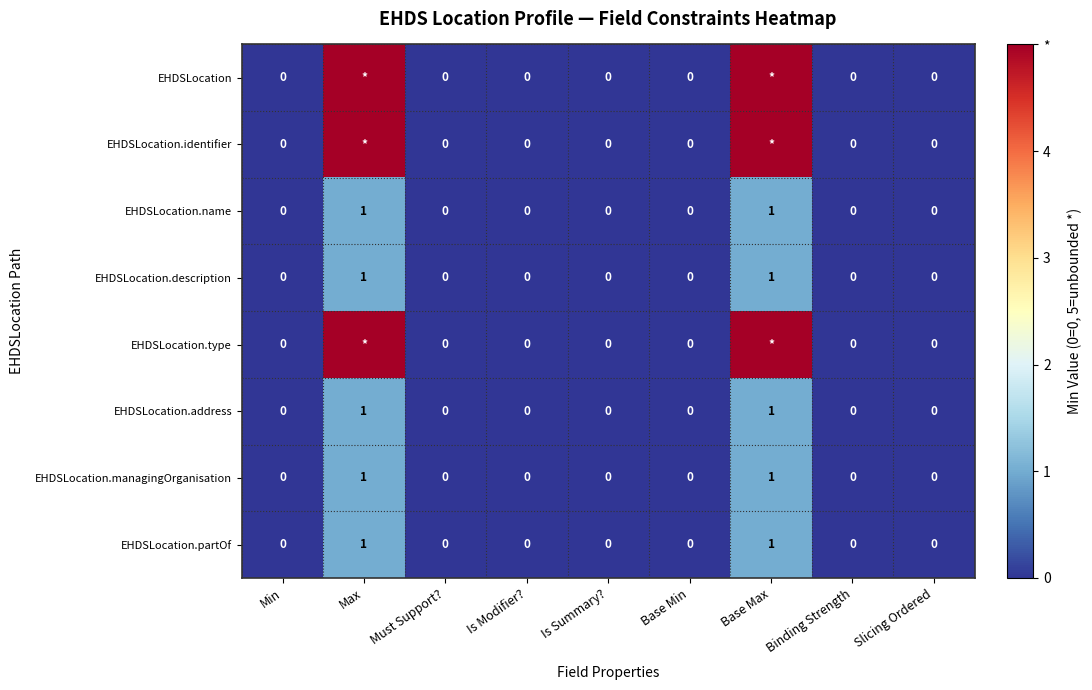

Which category has the lowest value across all series?

Min